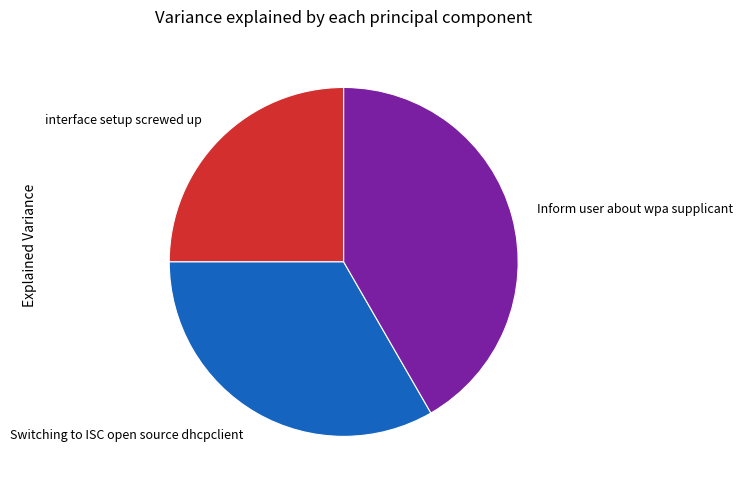

Does Switching to ISC open source dhcpclient represent more than half of the total?

No